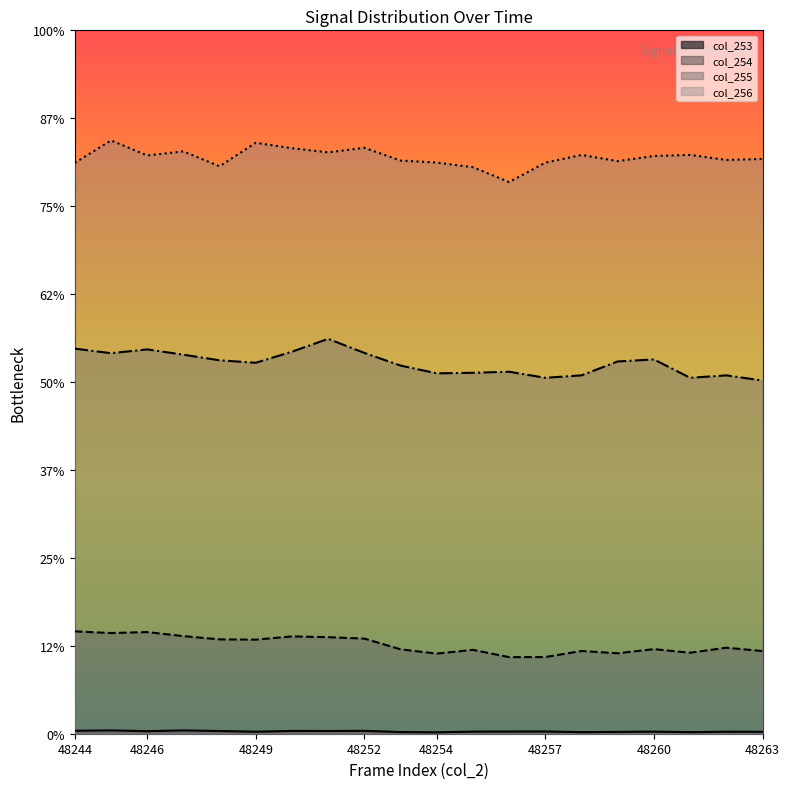

Which series has the largest total across all categories?

col_256